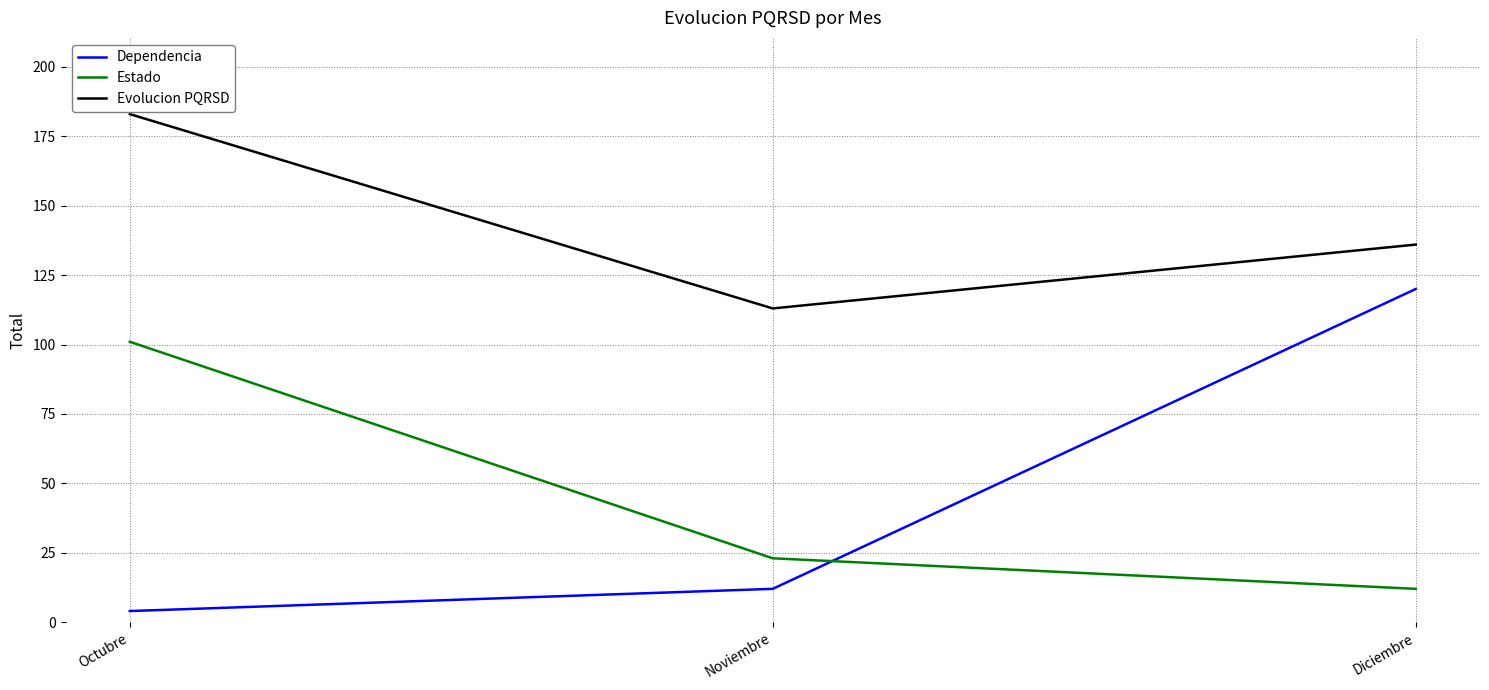

Which series has the largest total across all categories?

Evolucion PQRSD